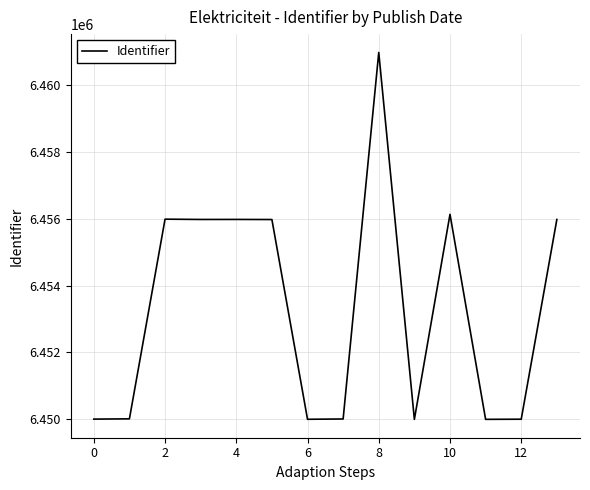

What is the minimum value shown in the chart?

6449997